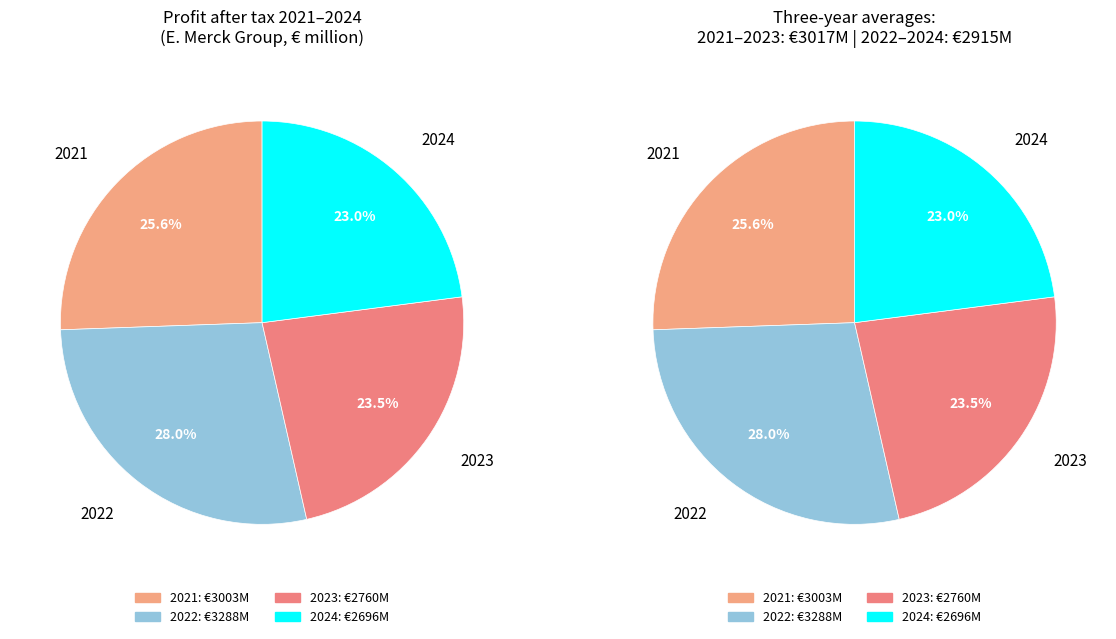

What is the smallest slice in the pie chart?

2024